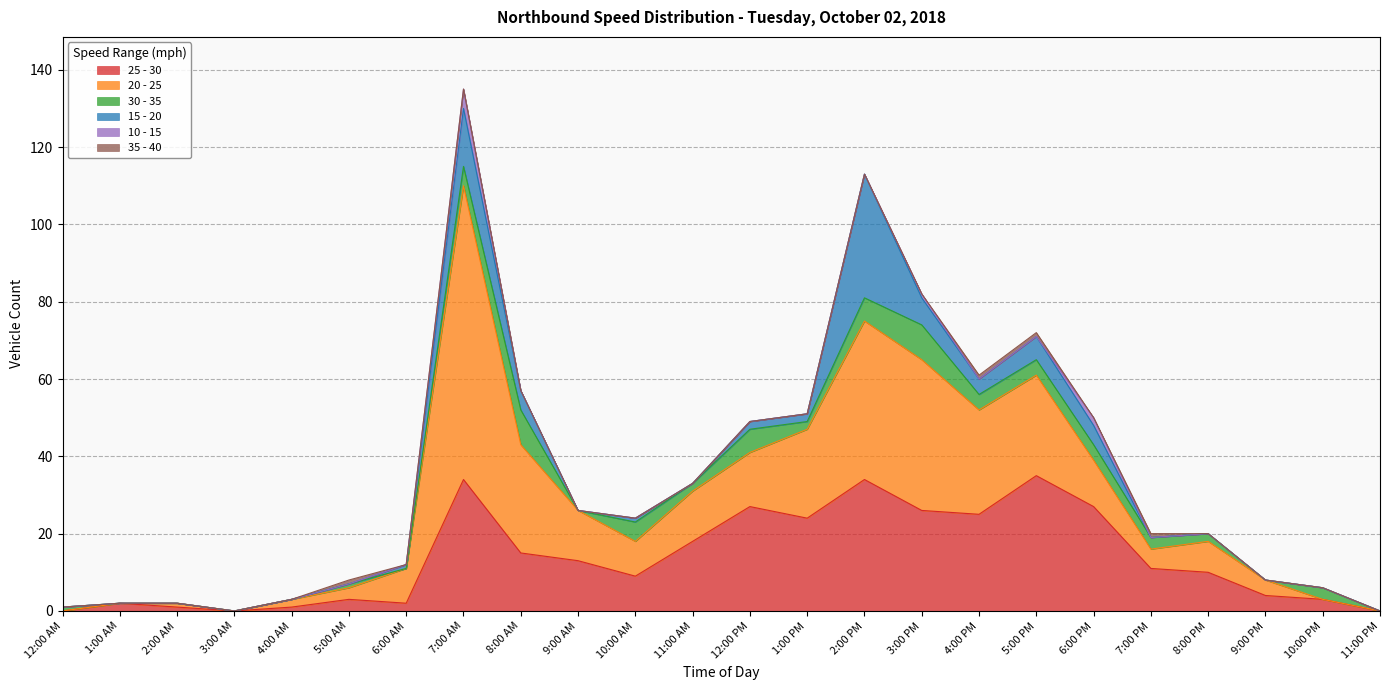

Between 7:00 AM and 5:00 AM, which is larger?

7:00 AM